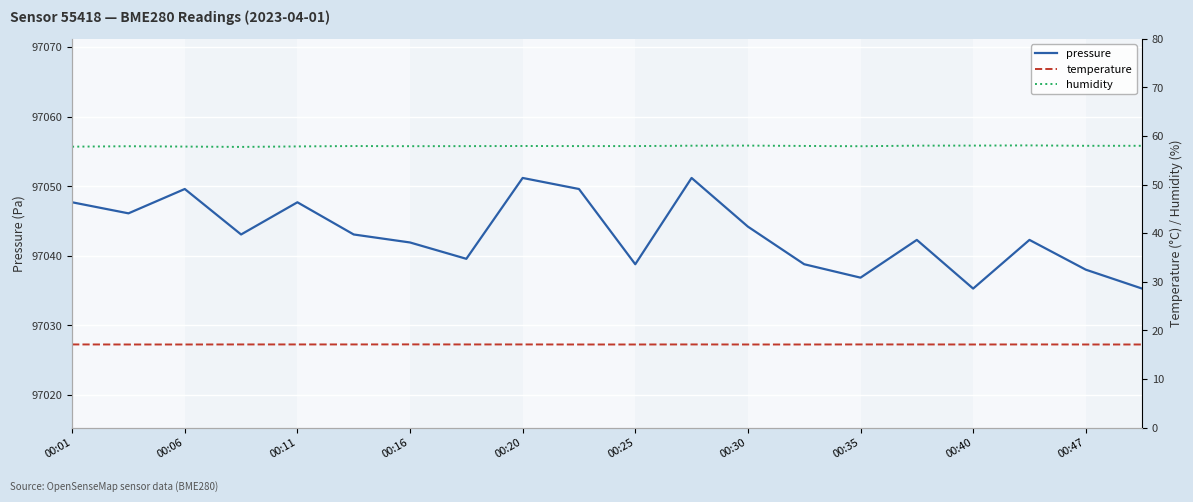

What is the maximum value for pressure?

97051.2